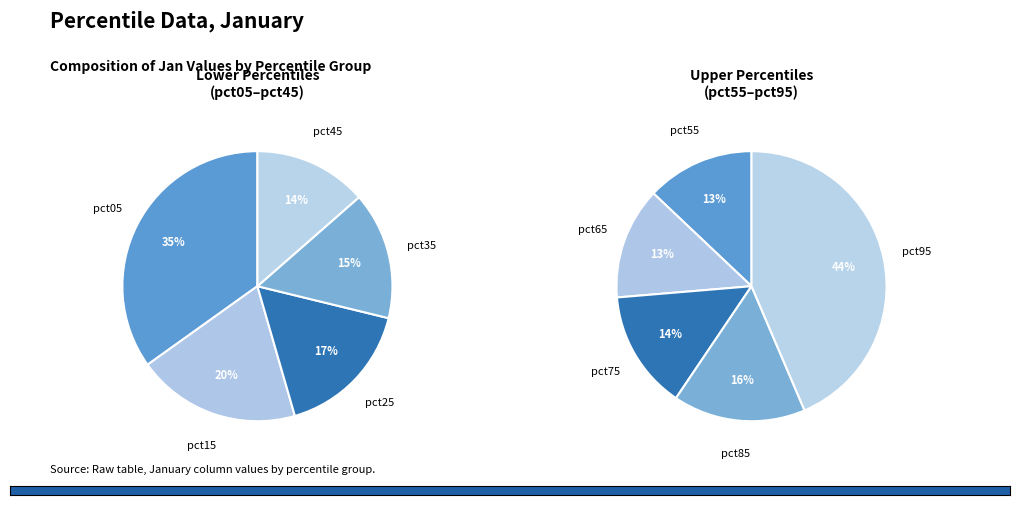

How many slices are in this pie chart?

10